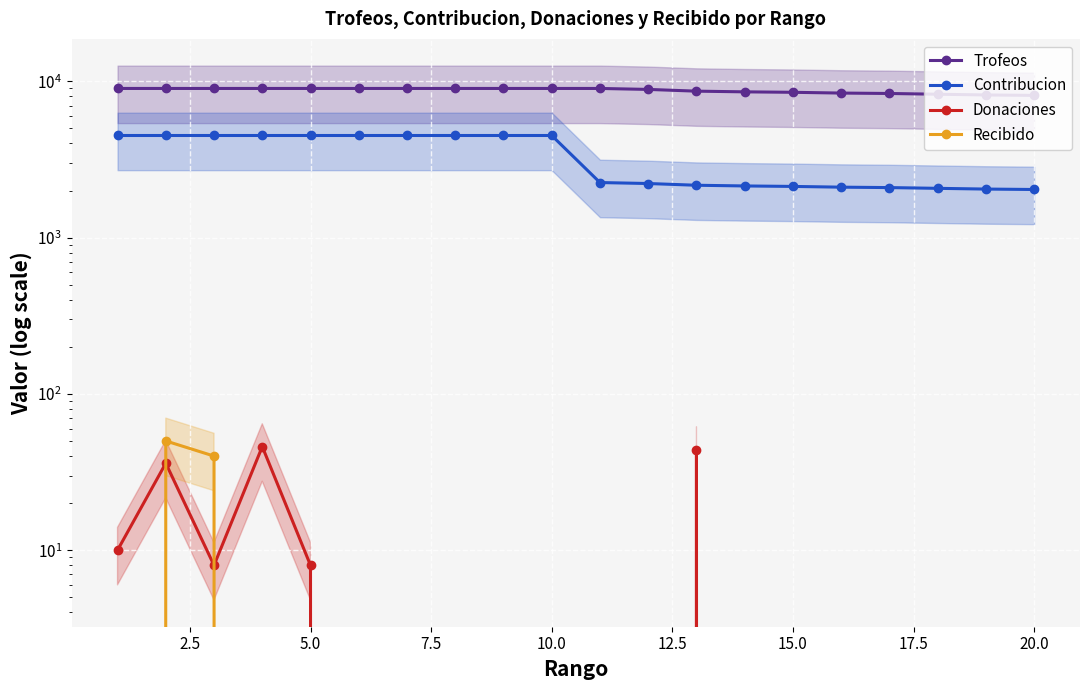

What is the difference between the second highest and minimum values in the Trofeos series?

876